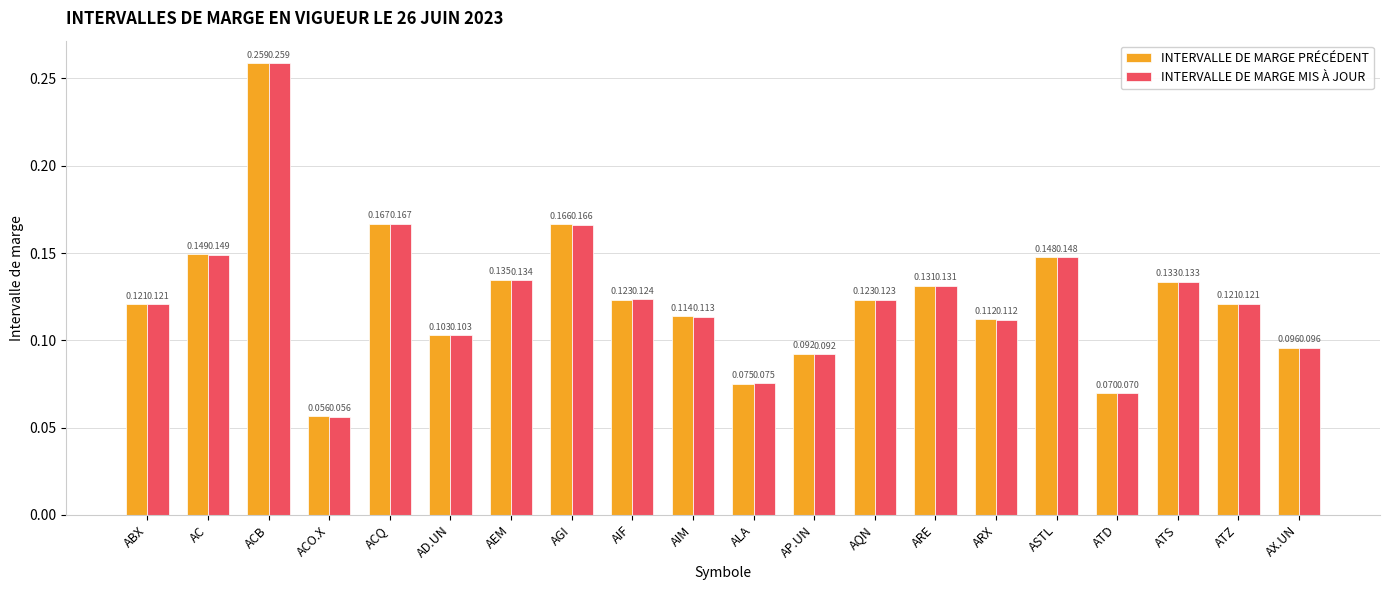

At which category is the sum across all series the highest?

ACB